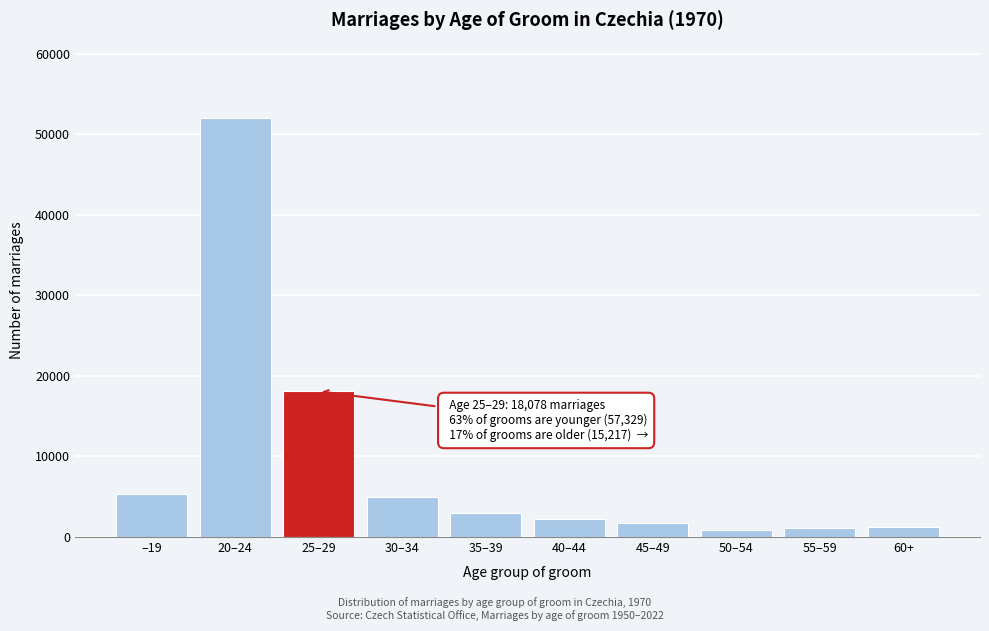

What is the difference between the second highest and minimum values?

17212